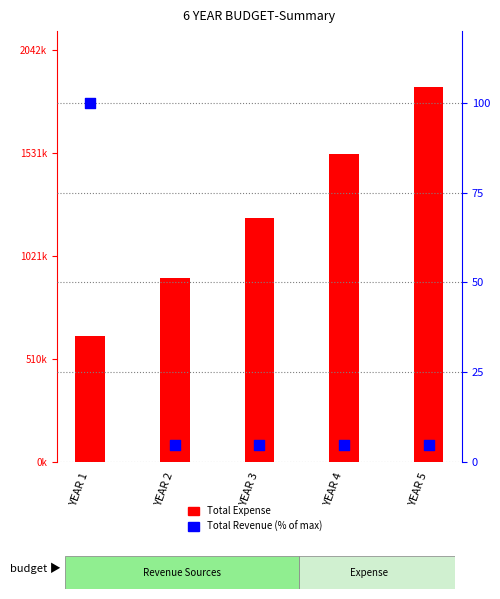

At which category is the sum across all series the highest?

YEAR 5